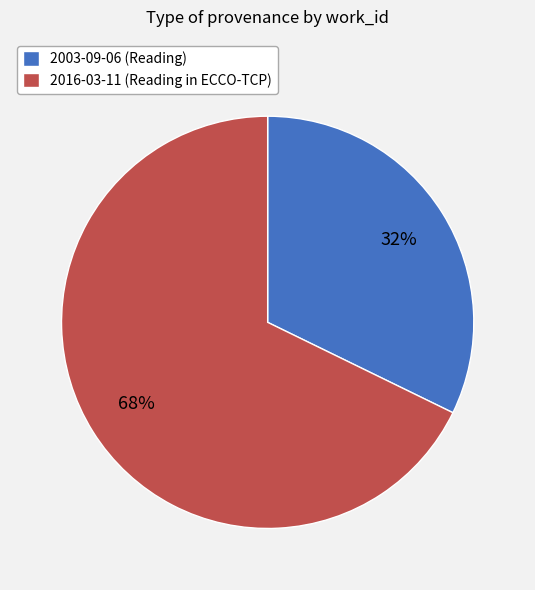

How many slices are in this pie chart?

2